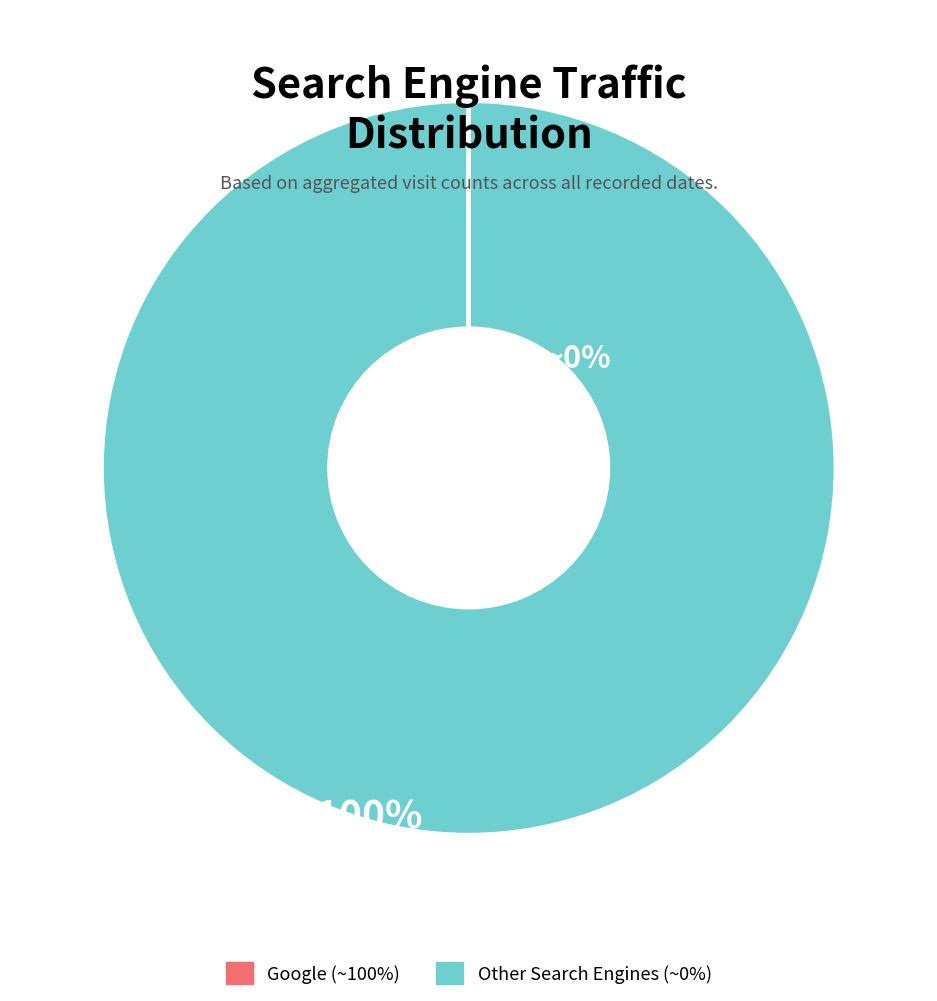

Is there any slice that represents more than half of the pie?

Yes